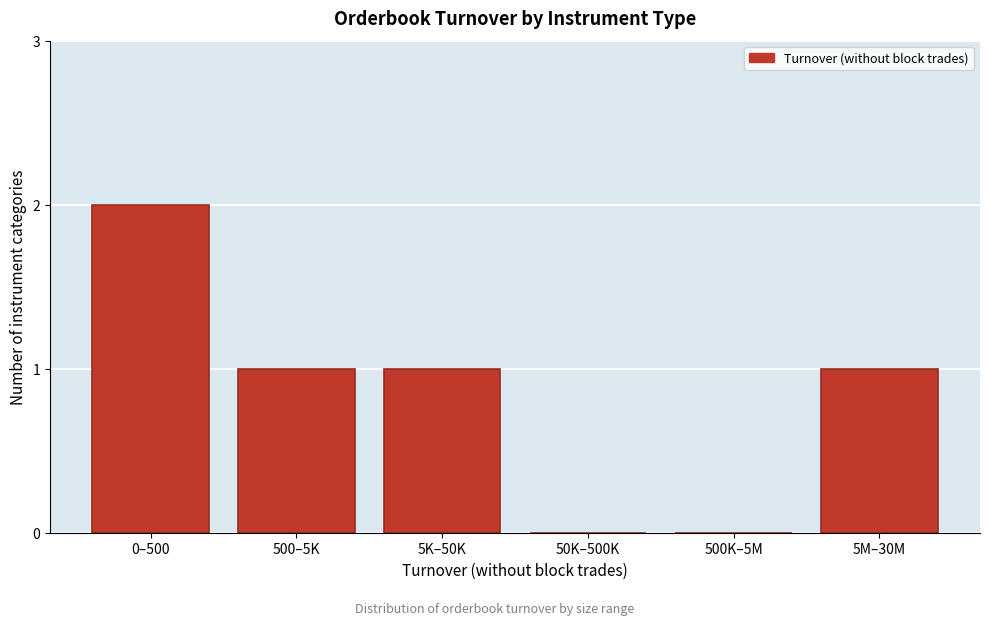

Reading left to right, list all the values displayed in this chart.

0–500=2	500–5K=1	5K–50K=1	50K–500K=0	500K–5M=0	5M–30M=1